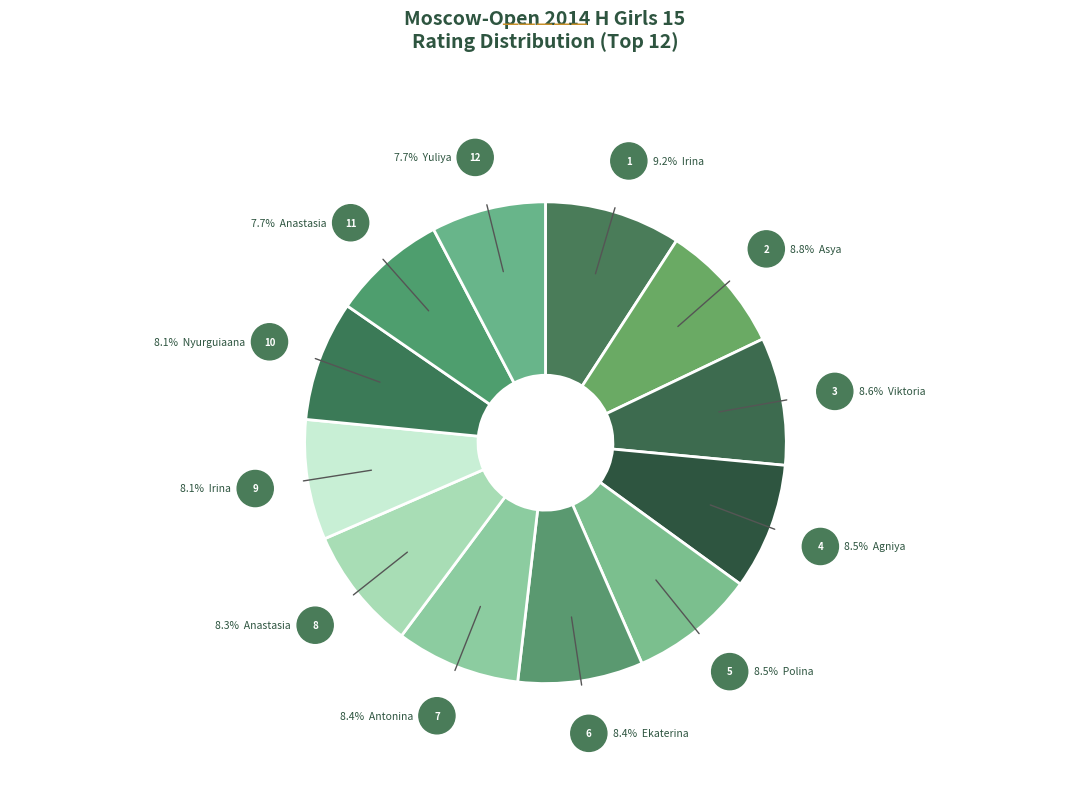

How many slices are in this pie chart?

12